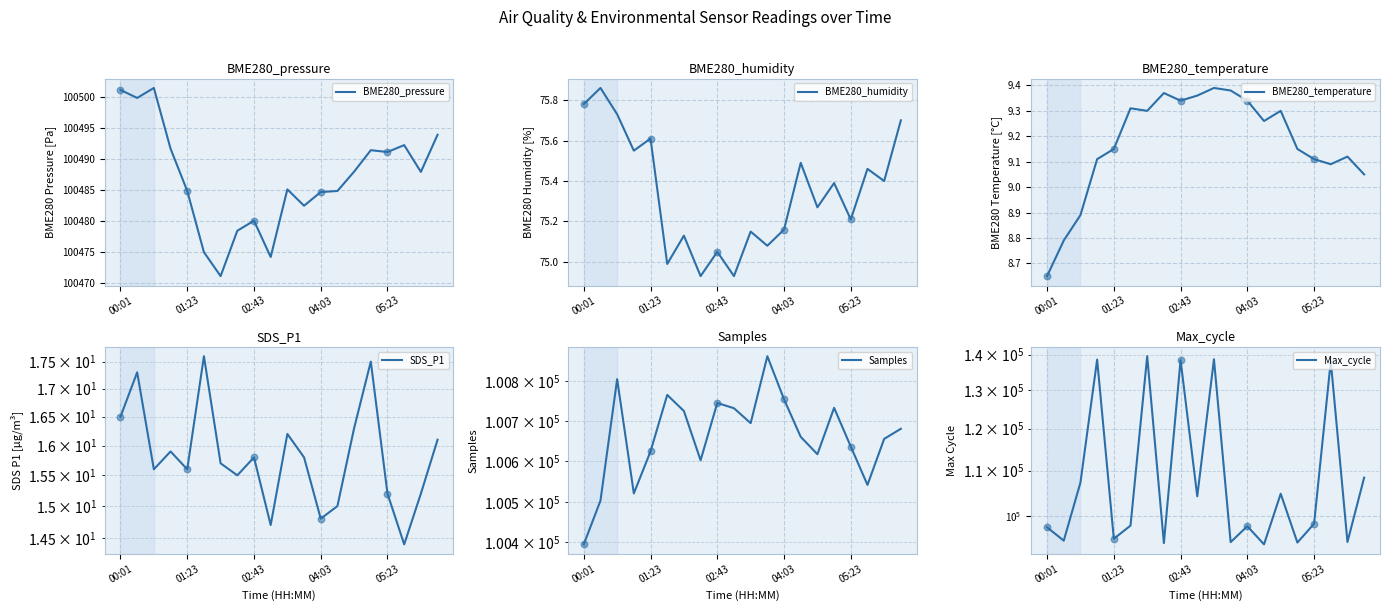

What is the total value across all series at 6?

340813.3